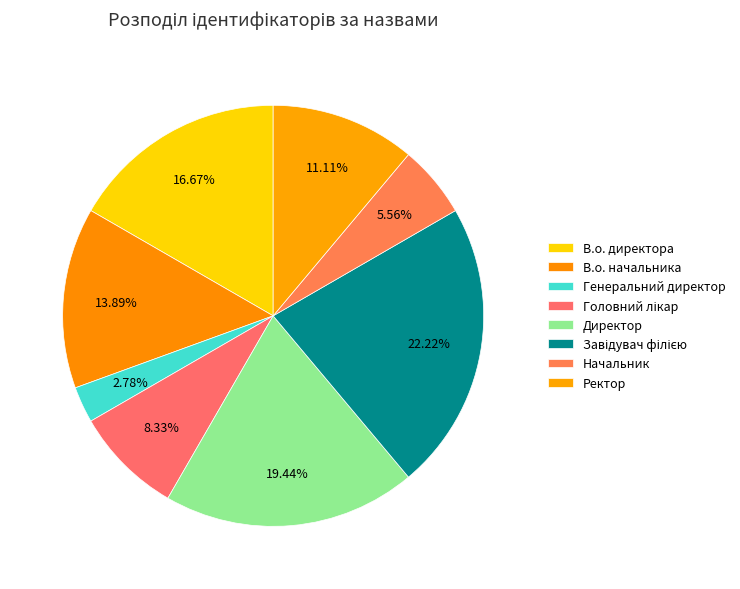

To the nearest percent, what percentage of the pie is В.о. начальника?

14%